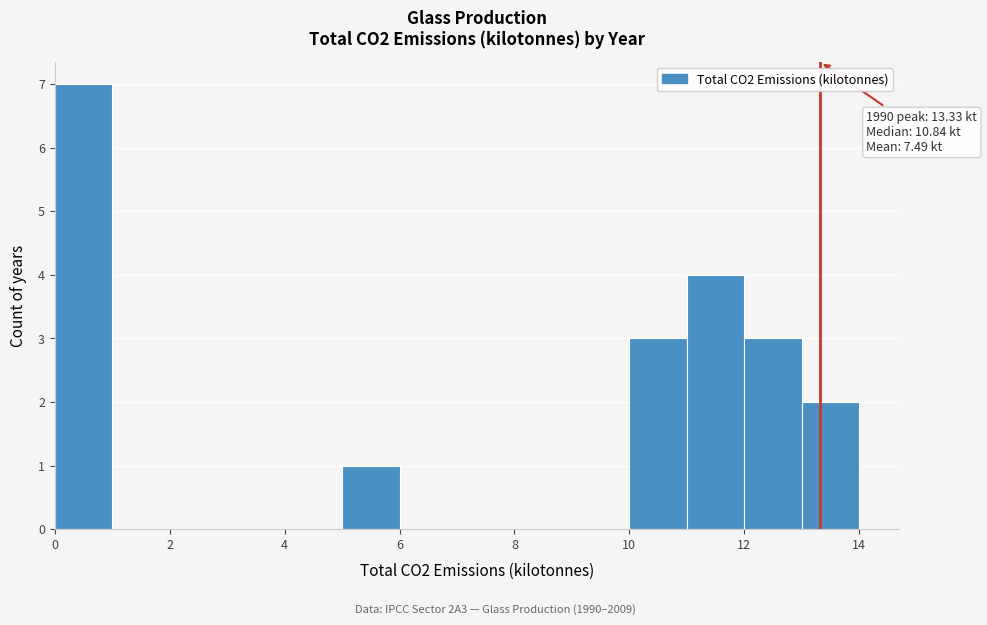

Over which range of the x-axis is the bar tallest?

0 to 1